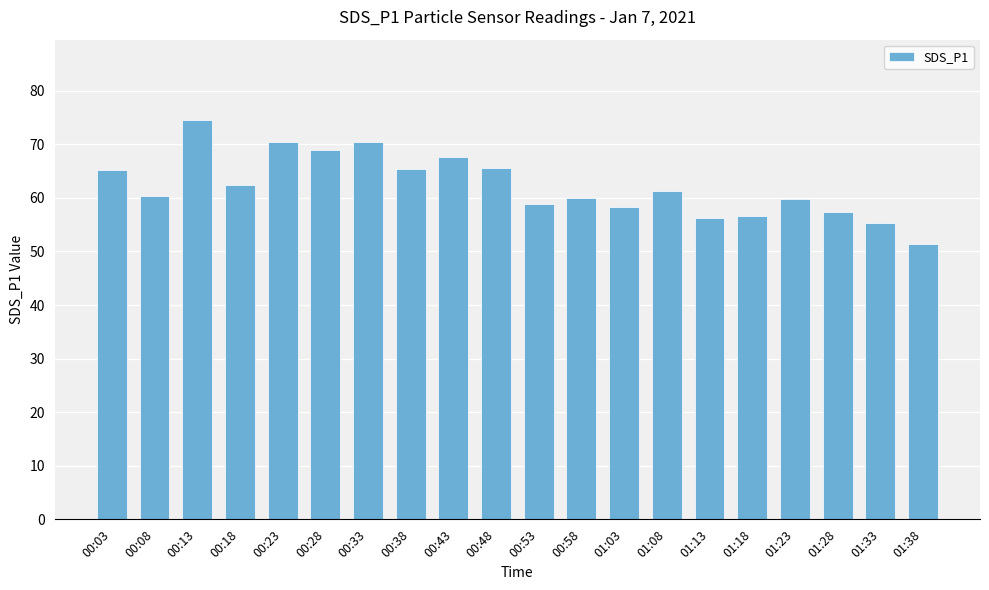

What is the label of the 11th bar from the right?

00:48